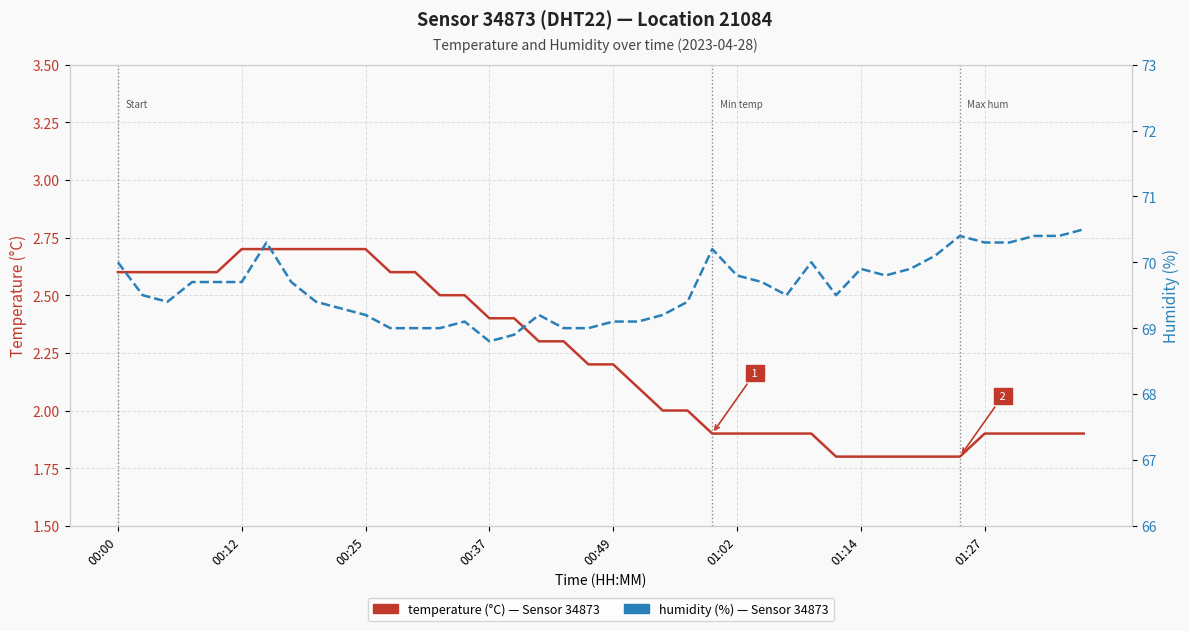

What is the average value of the temperature (°C) series?

2.2